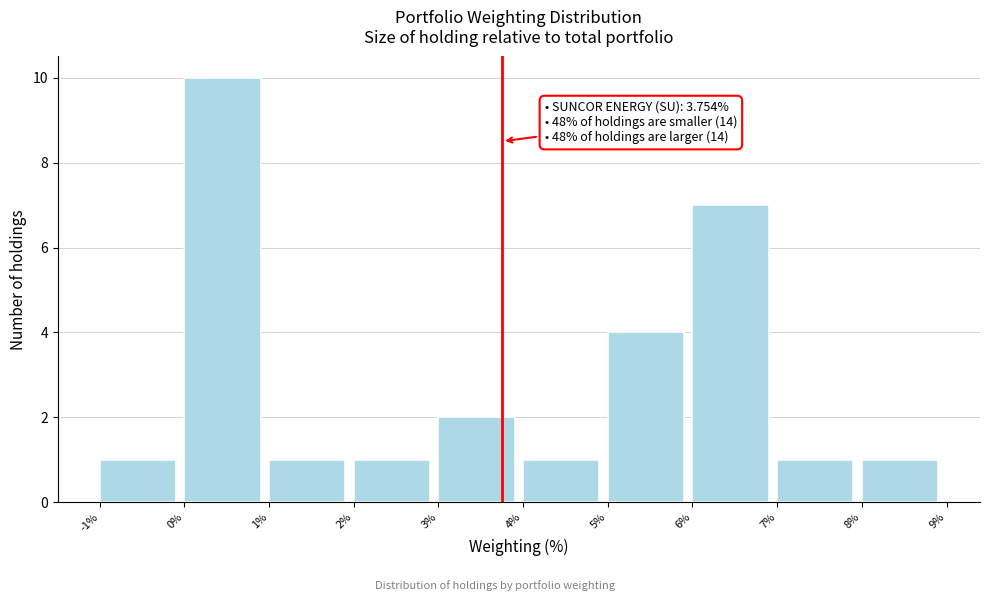

Which range on the x-axis has the tallest bar?

0% to 1%